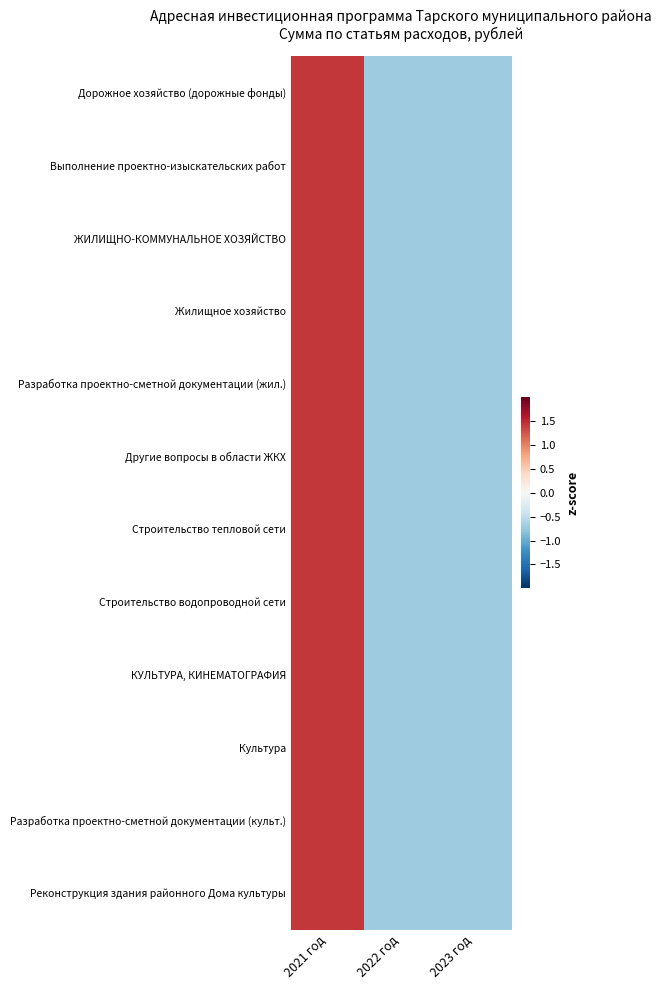

What is the smallest value displayed?

-0.7